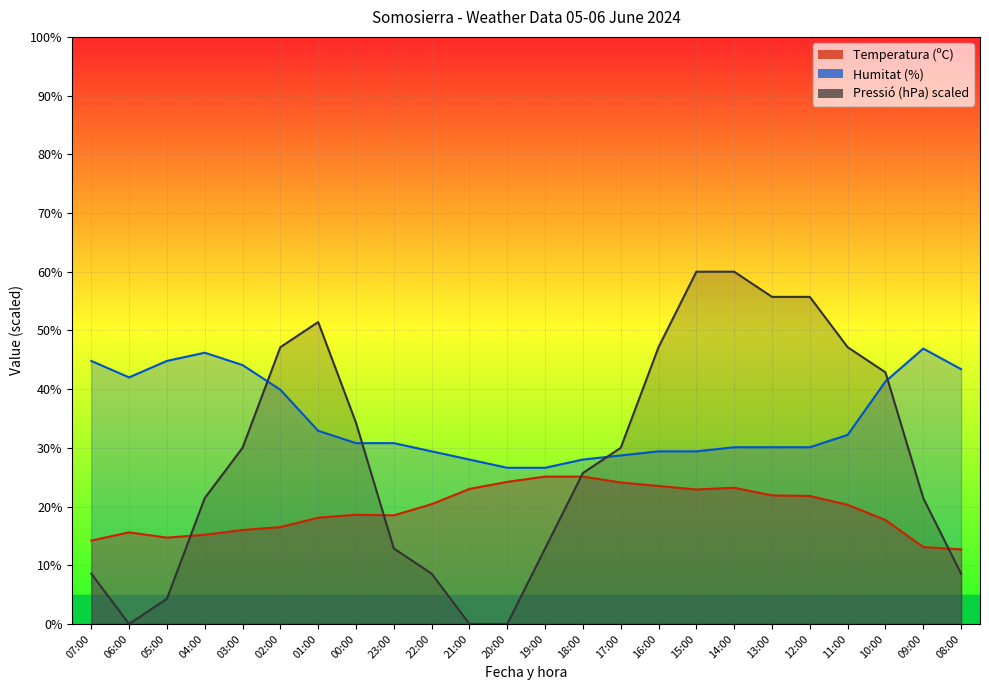

List the labels in order of Temperatura (ºC) value, smallest first.

08:00, 09:00, 07:00, 05:00, 04:00, 06:00, 03:00, 02:00, 10:00, 01:00, 23:00, 00:00, 11:00, 22:00, 12:00, 13:00, 15:00, 21:00, 14:00, 16:00, 17:00, 20:00, 19:00, 18:00